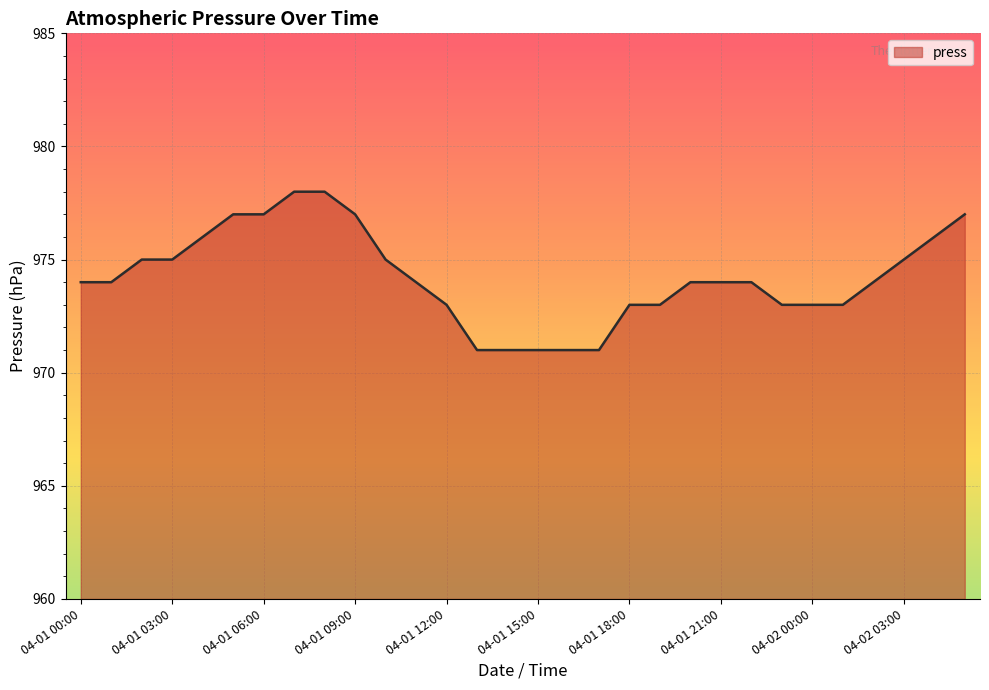

What is the difference between the maximum and minimum values?

7